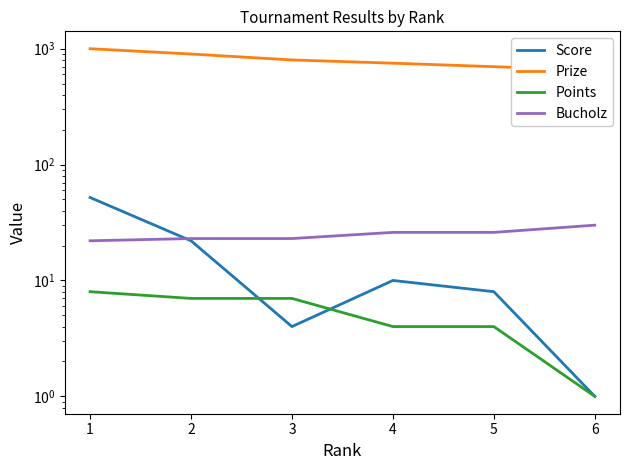

How many lines are shown in the chart?

4